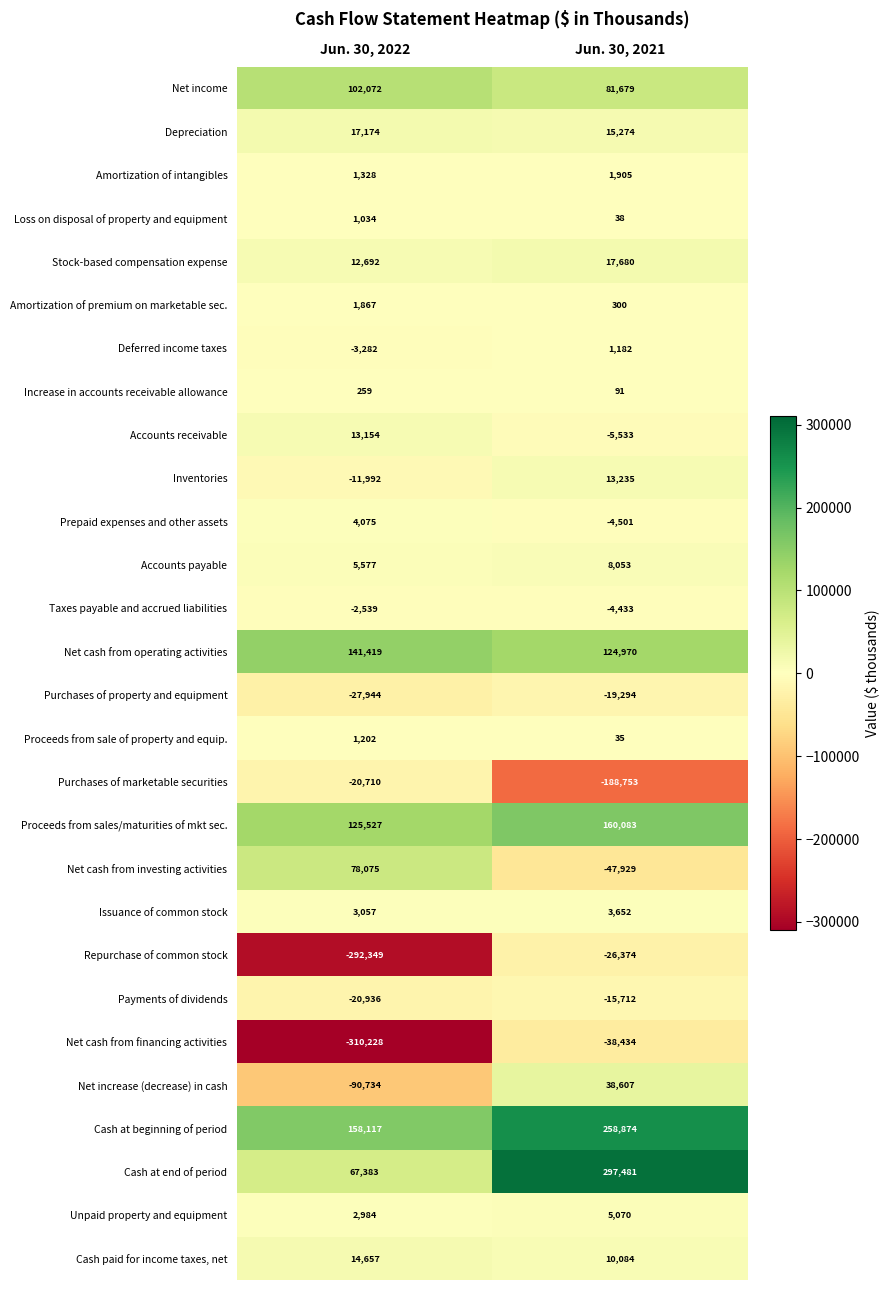

How many categories are shown in the chart?

2